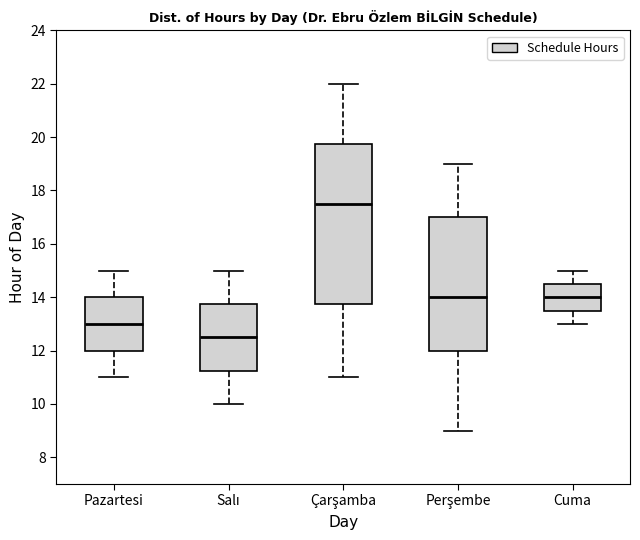

Reading left to right, transcribe this box plot: for each box, give where its median line is, the range the box spans, and where its two whiskers end, as read against the y-axis. The values are not printed on the chart, so give them approximately, as read against the axis.

Pazartesi: median 13.0, box 12.0 to 14.0, whiskers 11.0 to 15.0
Salı: median 12.6, box 11.2 to 13.8, whiskers 10.0 to 15.0
Çarşamba: median 17.6, box 13.8 to 19.8, whiskers 11.0 to 22.0
Perşembe: median 14.0, box 12.0 to 17.0, whiskers 9.0 to 19.0
Cuma: median 14.0, box 13.6 to 14.6, whiskers 13.0 to 15.0